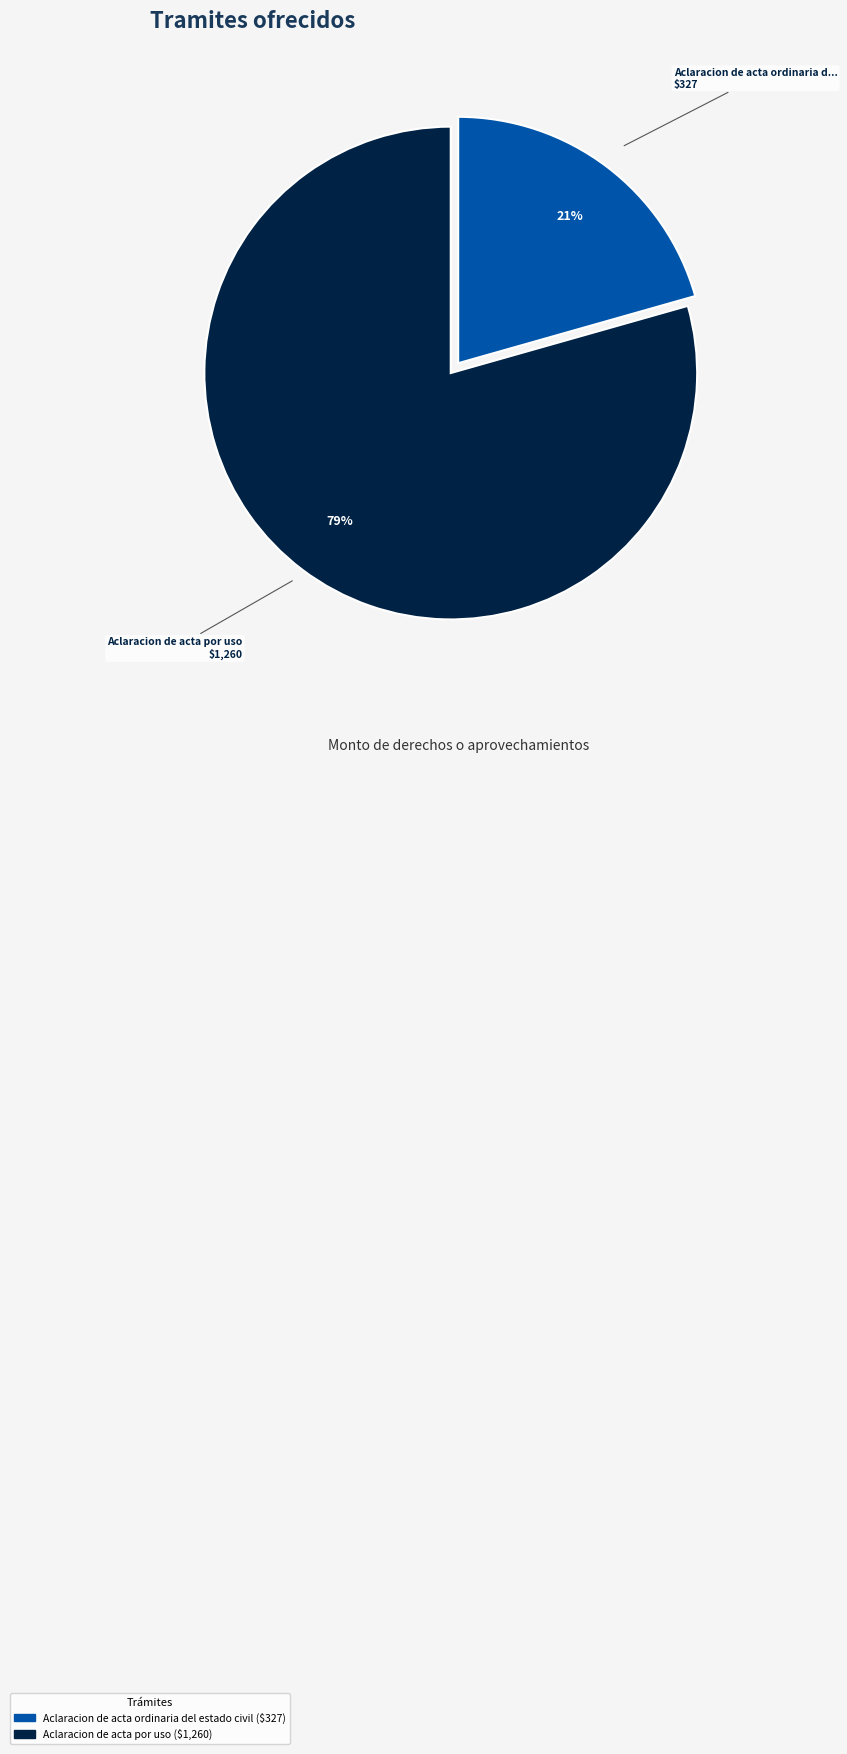

How many segments does this pie chart have?

2